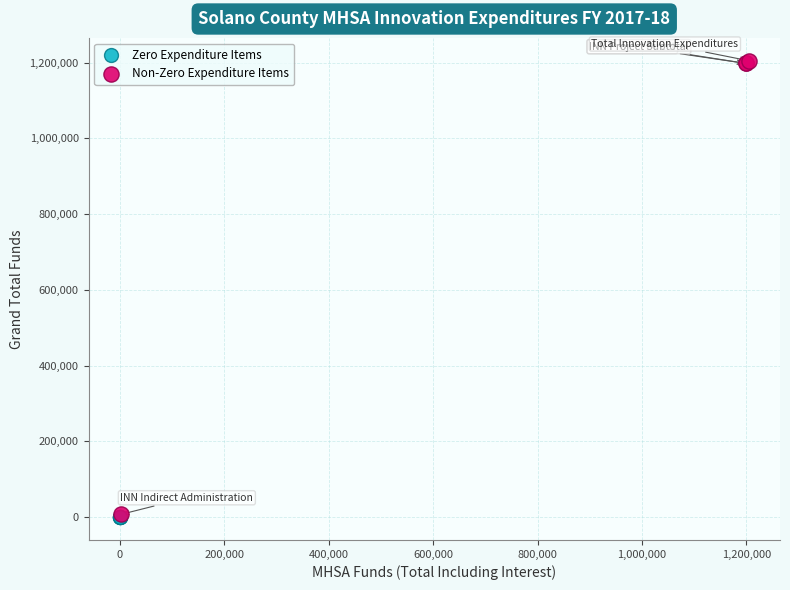

Which series contains the highest Y value?

Non-Zero Expenditure Items